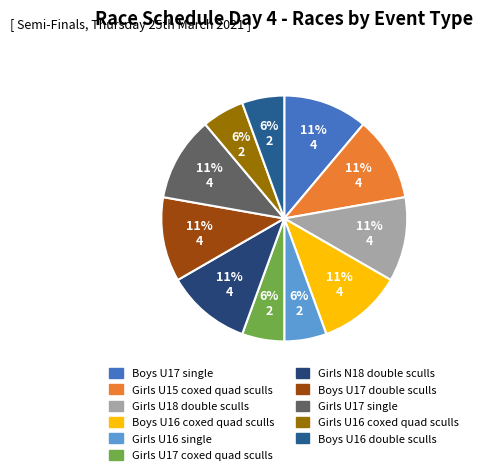

What percentage is the Boys U16 coxed quad sculls slice, to the nearest percent?

11%